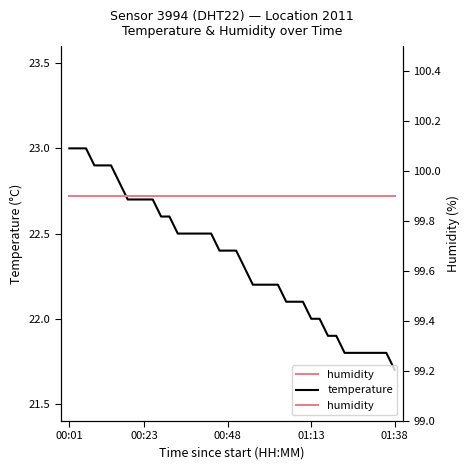

At which label does temperature reach its minimum?

01:38